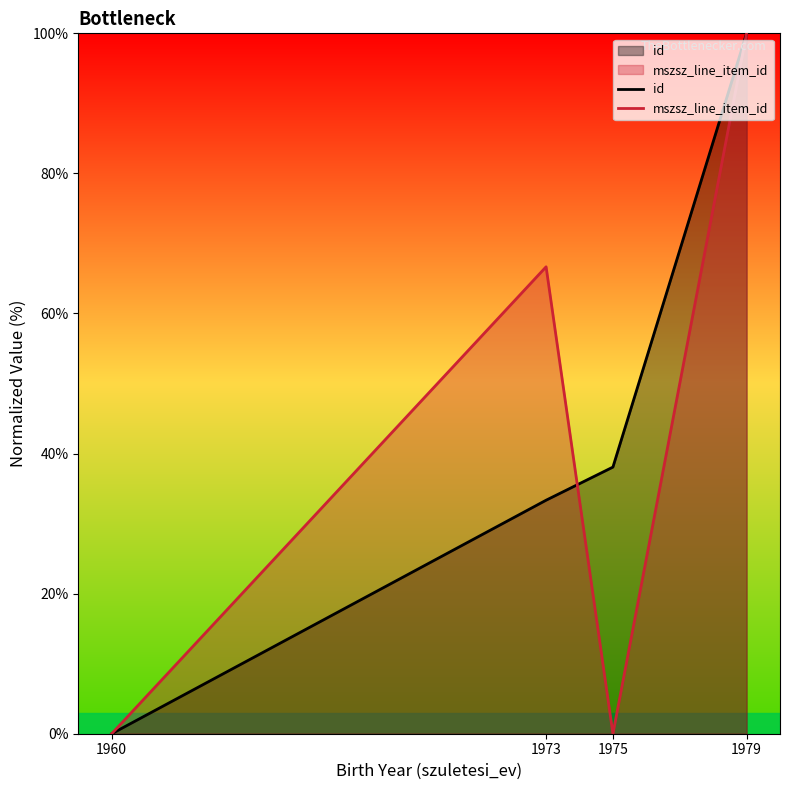

Which series has the widest spread of values?

id